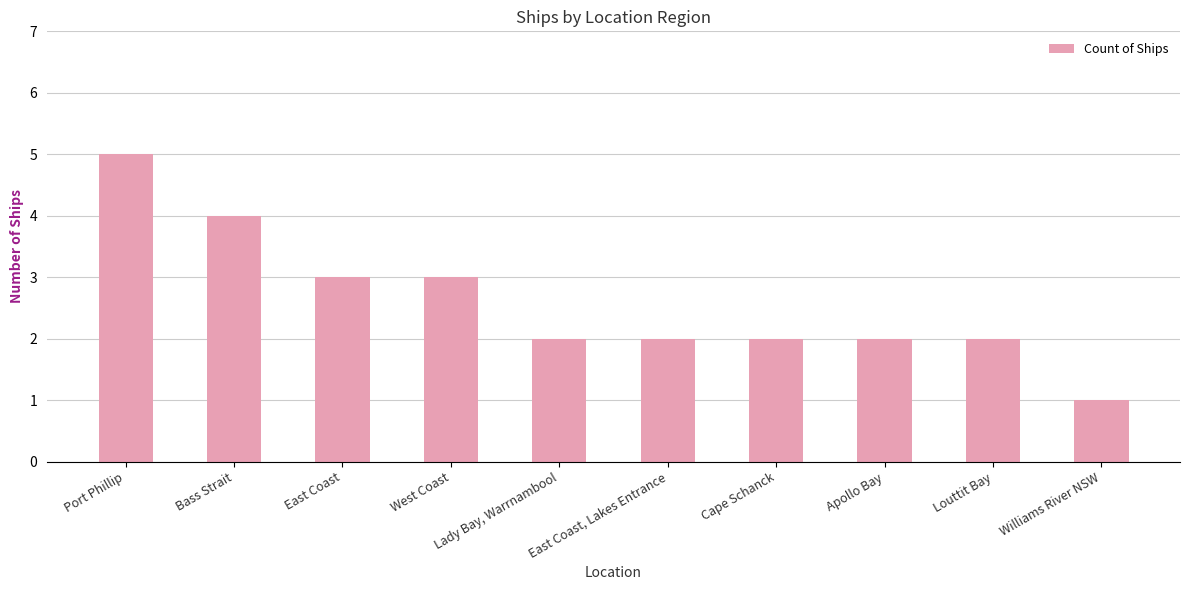

What position from the right is Cape Schanck?

4